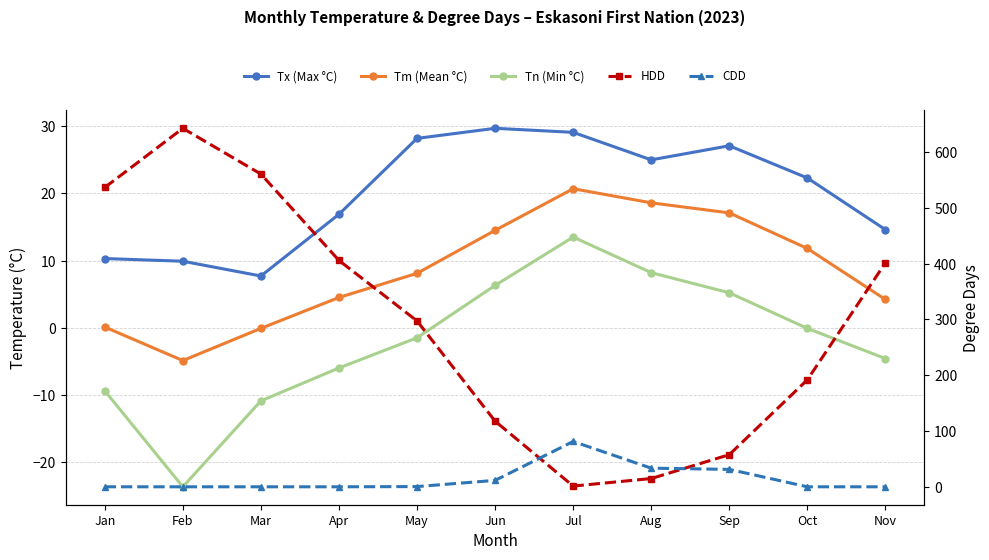

Which series has the largest range (max minus min)?

HDD